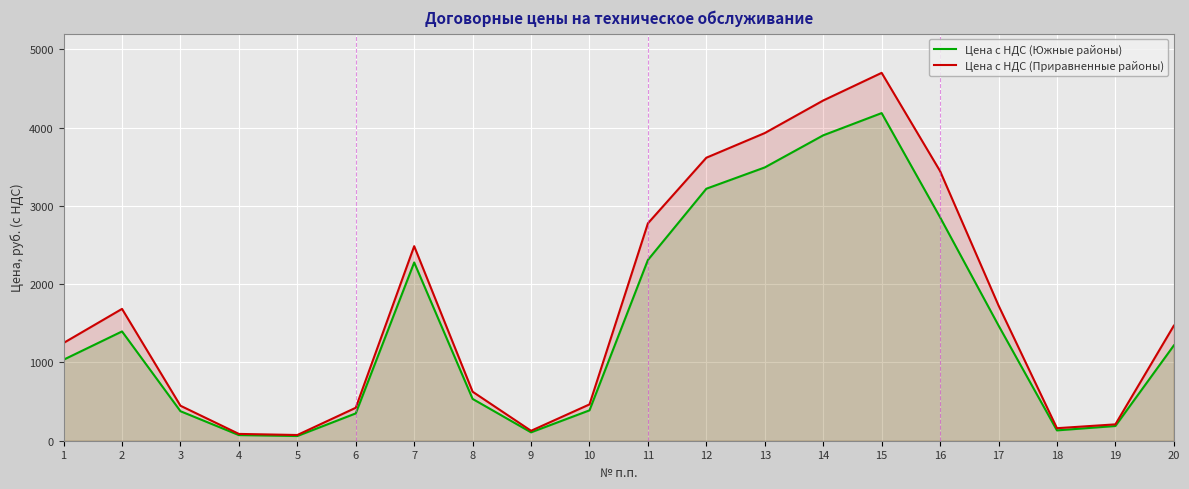

Which series has the largest total across all categories?

Цена с НДС (Приравненные районы)